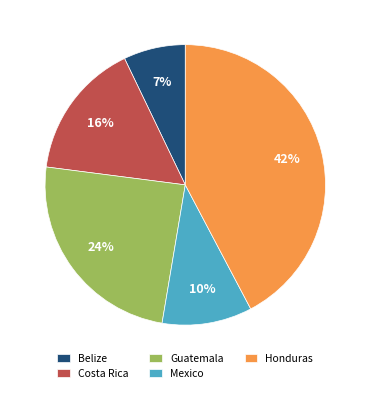

To the nearest percent, what percentage of the pie is Guatemala?

24%